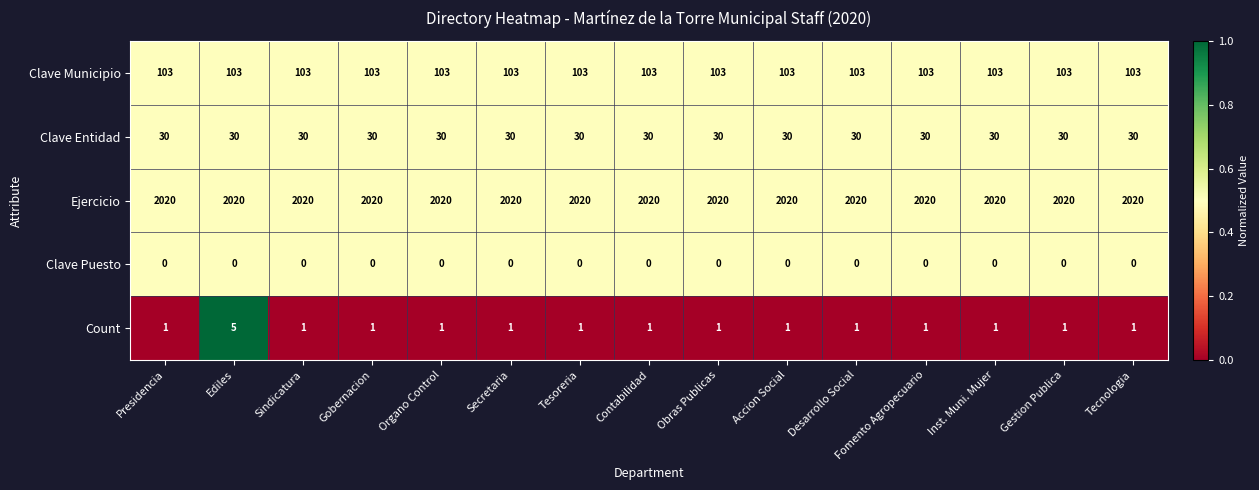

Which series has the widest spread of values?

Count